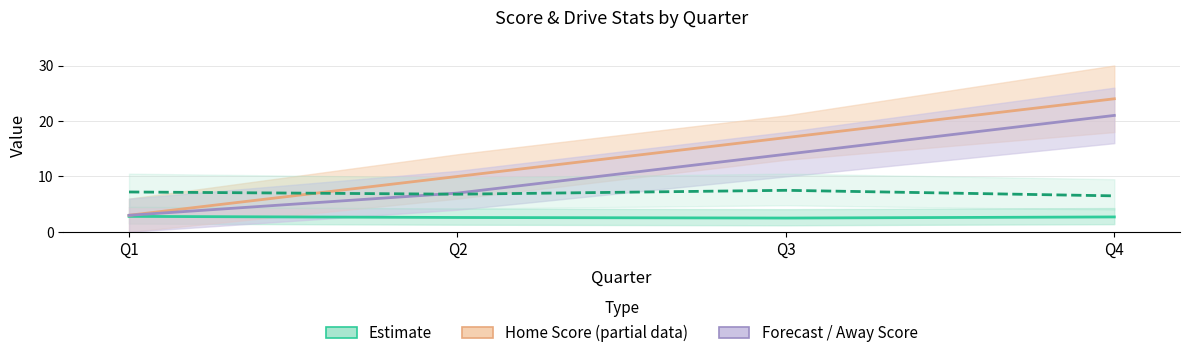

What is the sum of the Home Score (Partial) values at Q3 and Q4?

41.0